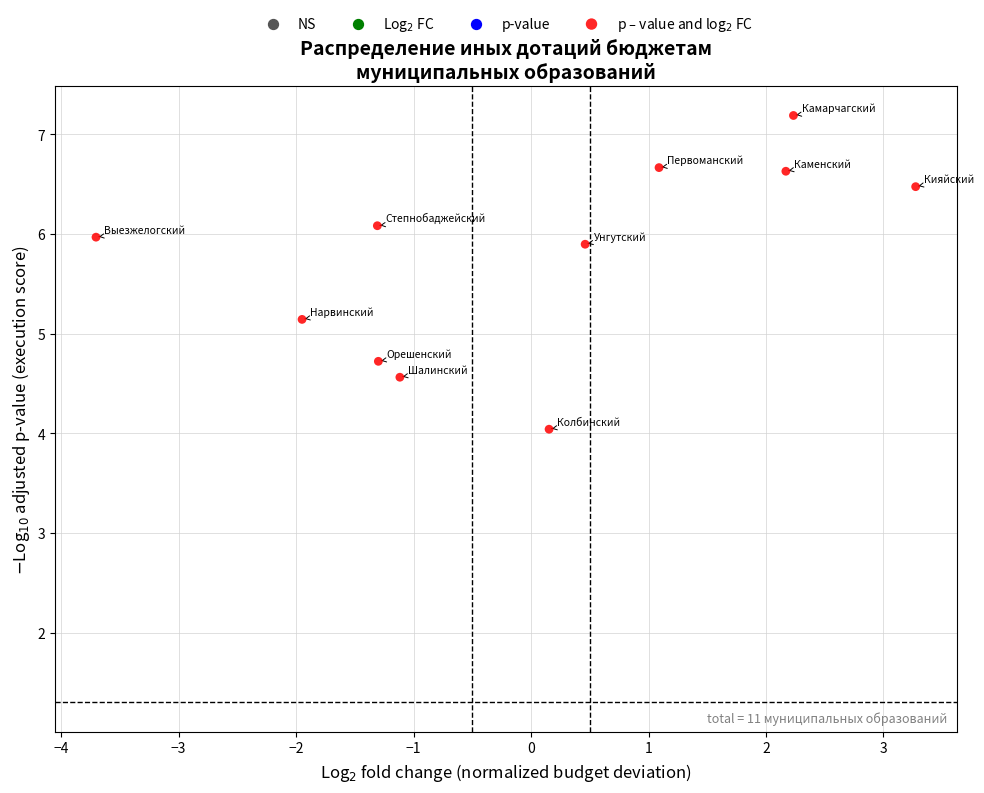

What is the average Y value?

5.8